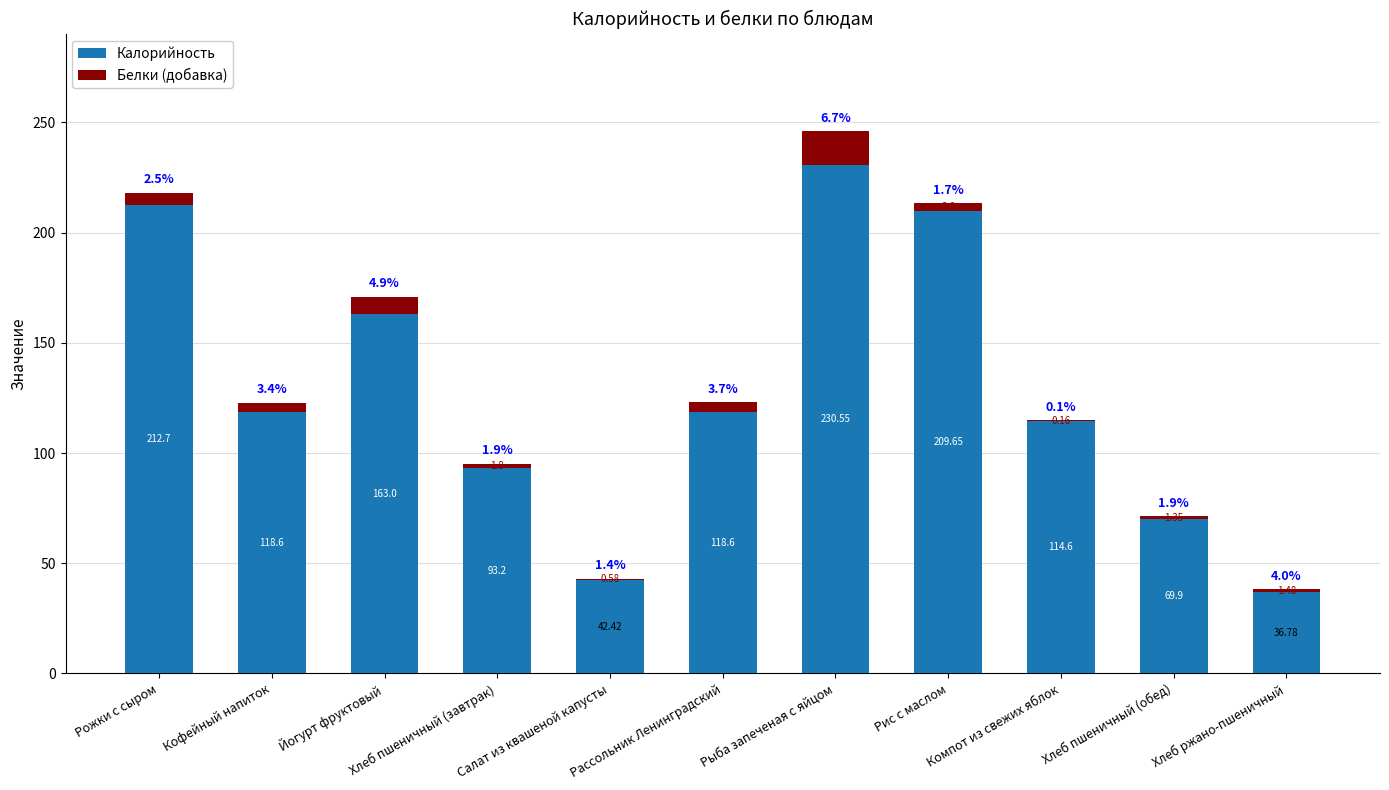

What is the difference between the Белки (добавка) values at Рыба запеченая с яйцом and Компот из свежих яблок?

15.3